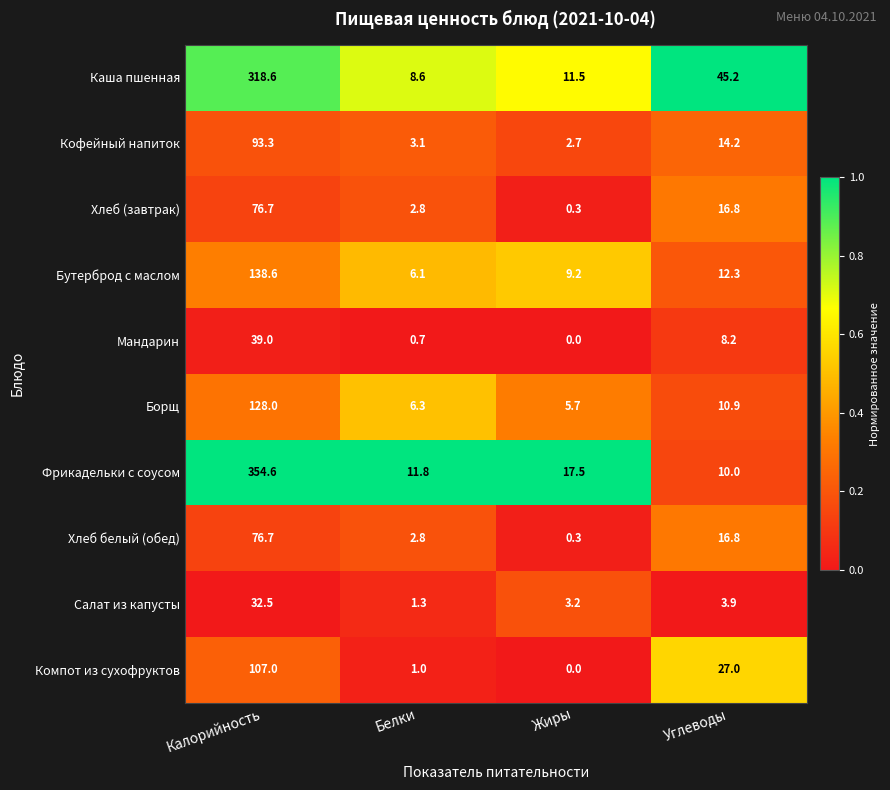

At which category does the chart reach its peak across all series?

Калорийность